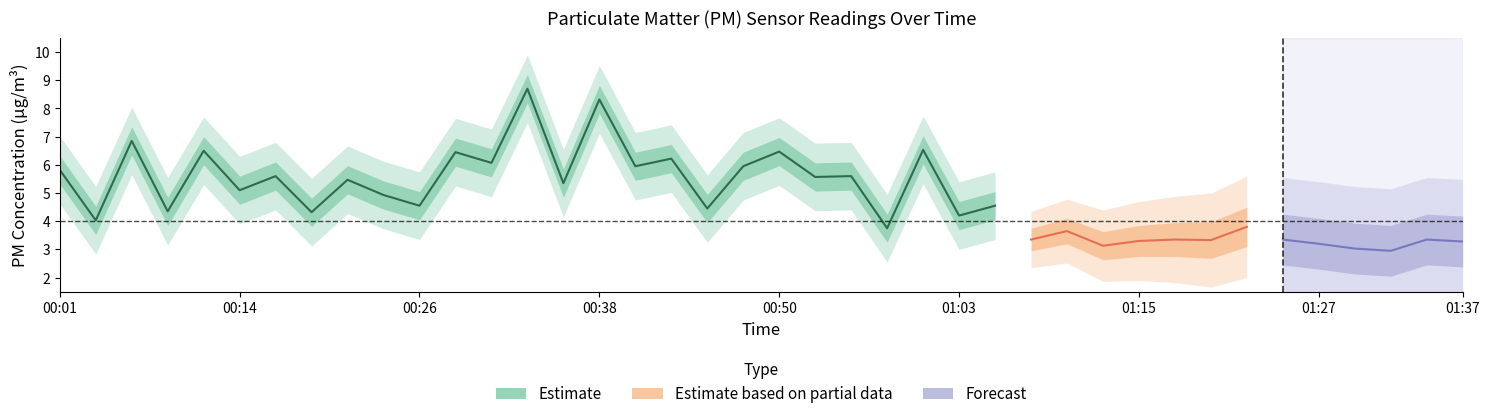

Is it true that P2 equals 1.7 at 01:05?

False